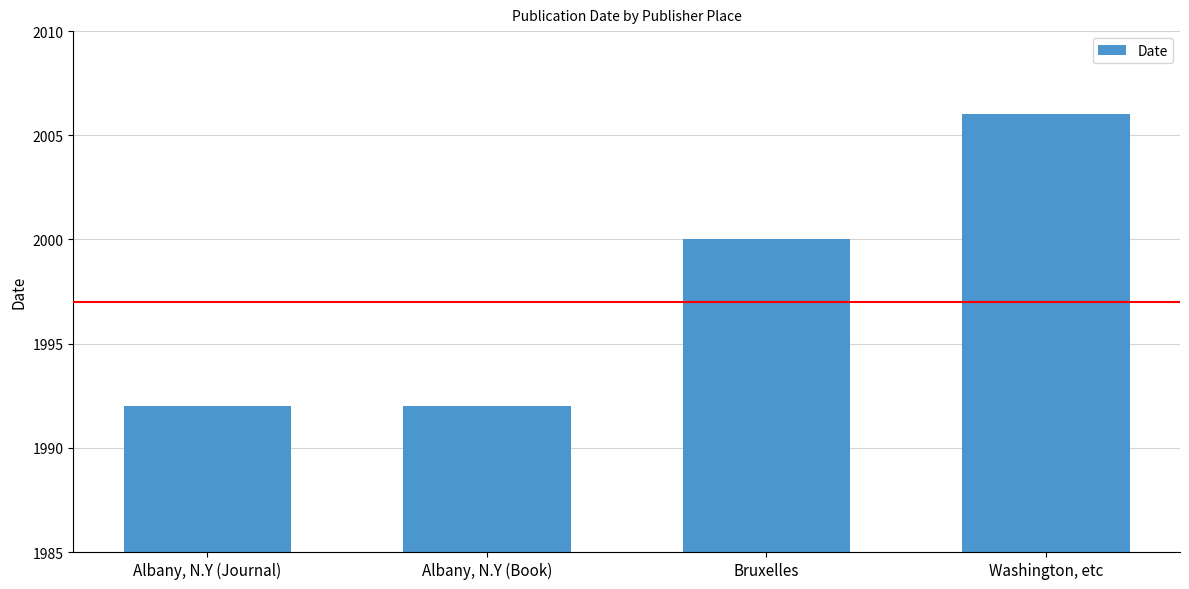

What is the value of the 1st bar from the left?

1992